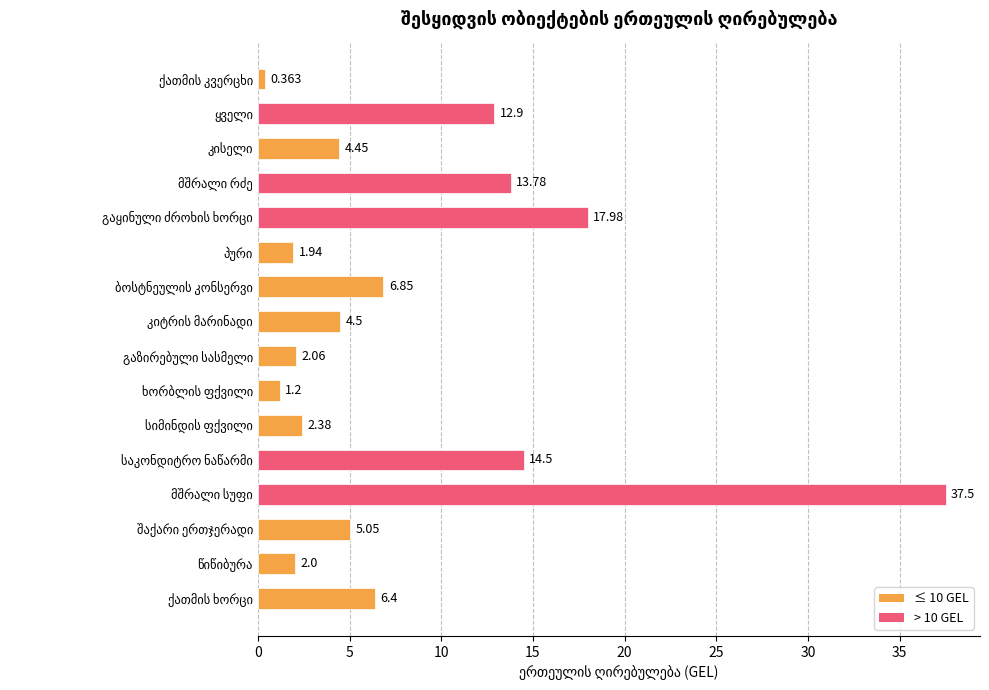

What is the greatest value displayed?

37.5